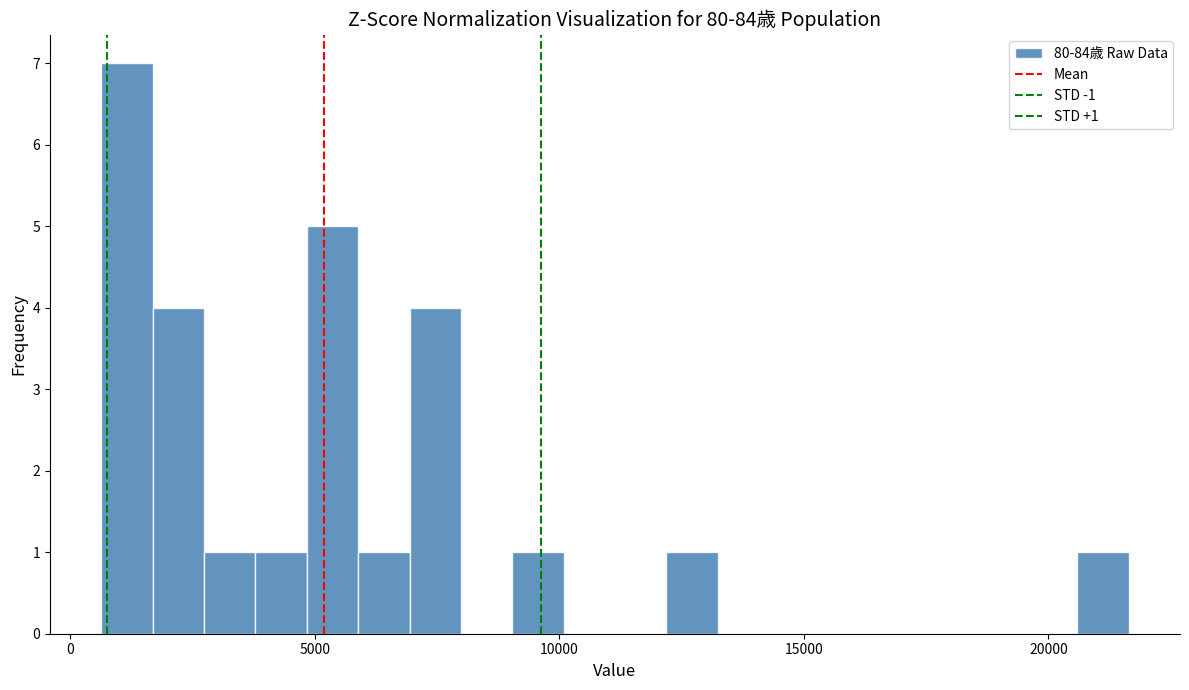

Around what value on the x-axis is the tallest bar? Give the approximate position of its centre, as read against the axis.

1000